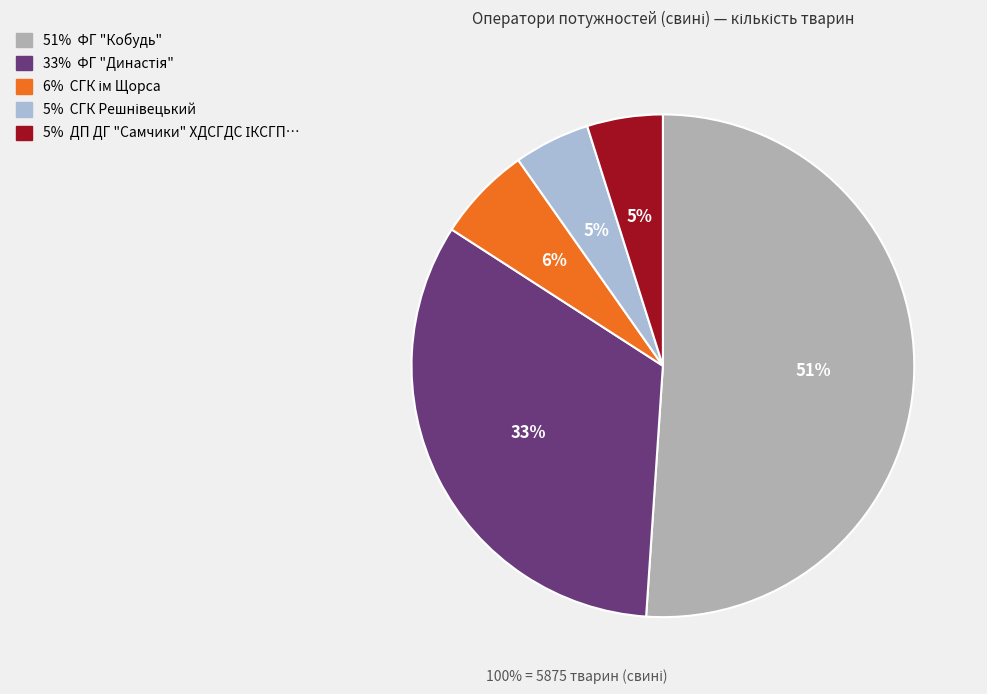

To the nearest percent, what is the average slice percentage?

20%